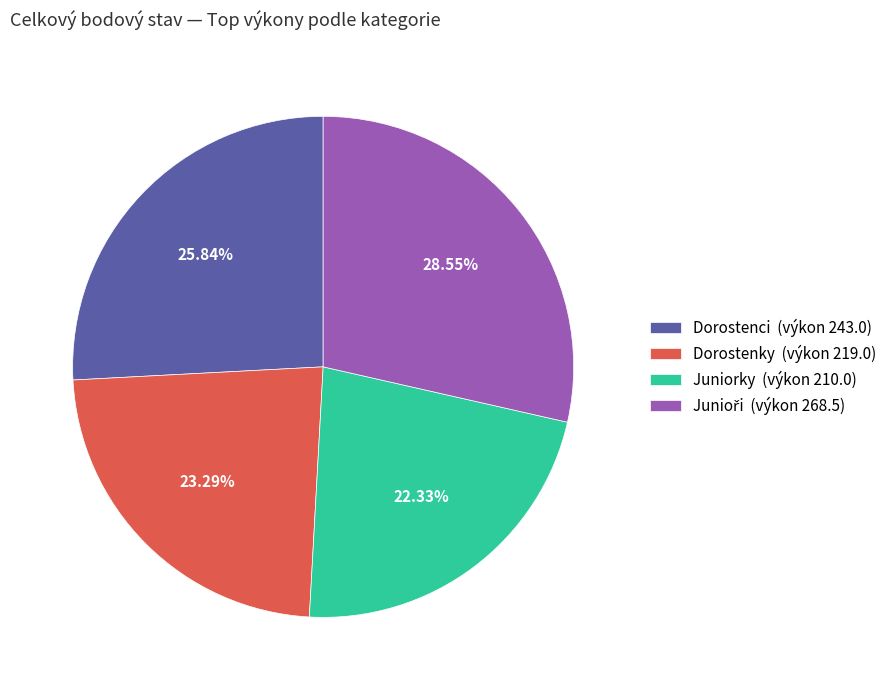

To the nearest percent, what is the average slice percentage?

25%